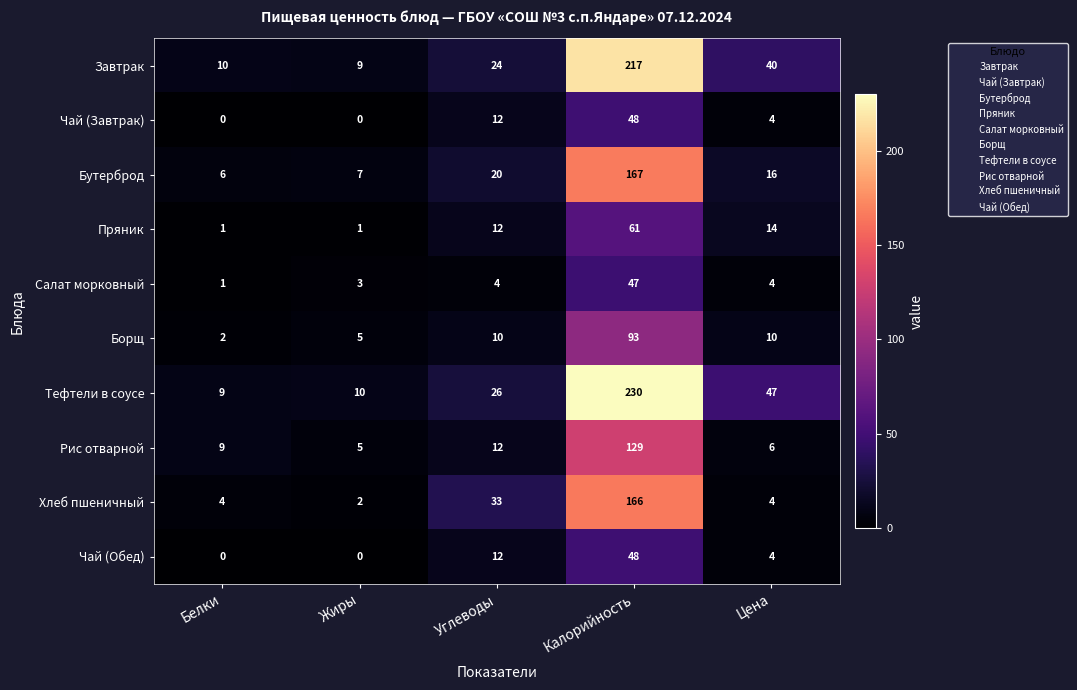

What is the difference between the highest and lowest values at Жиры?

10